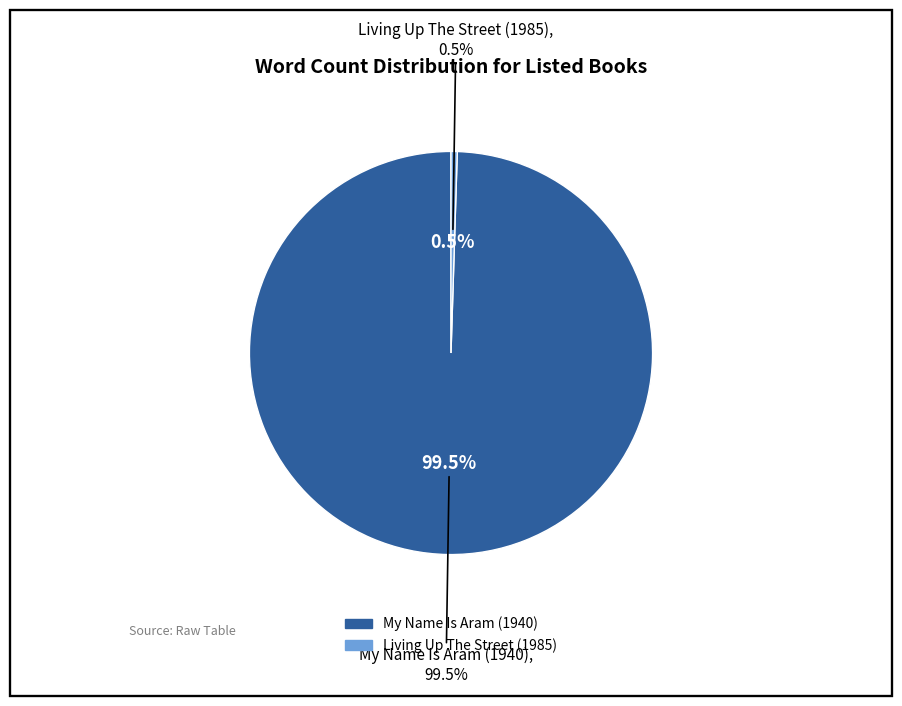

Which slice is the largest?

My Name Is Aram (1940)